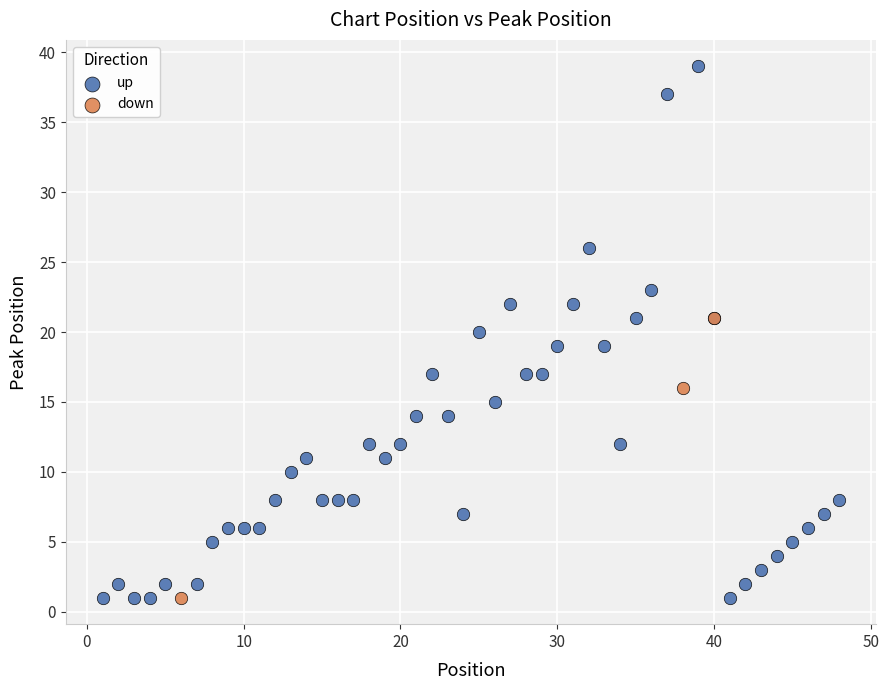

Which series reaches the maximum Y coordinate?

up